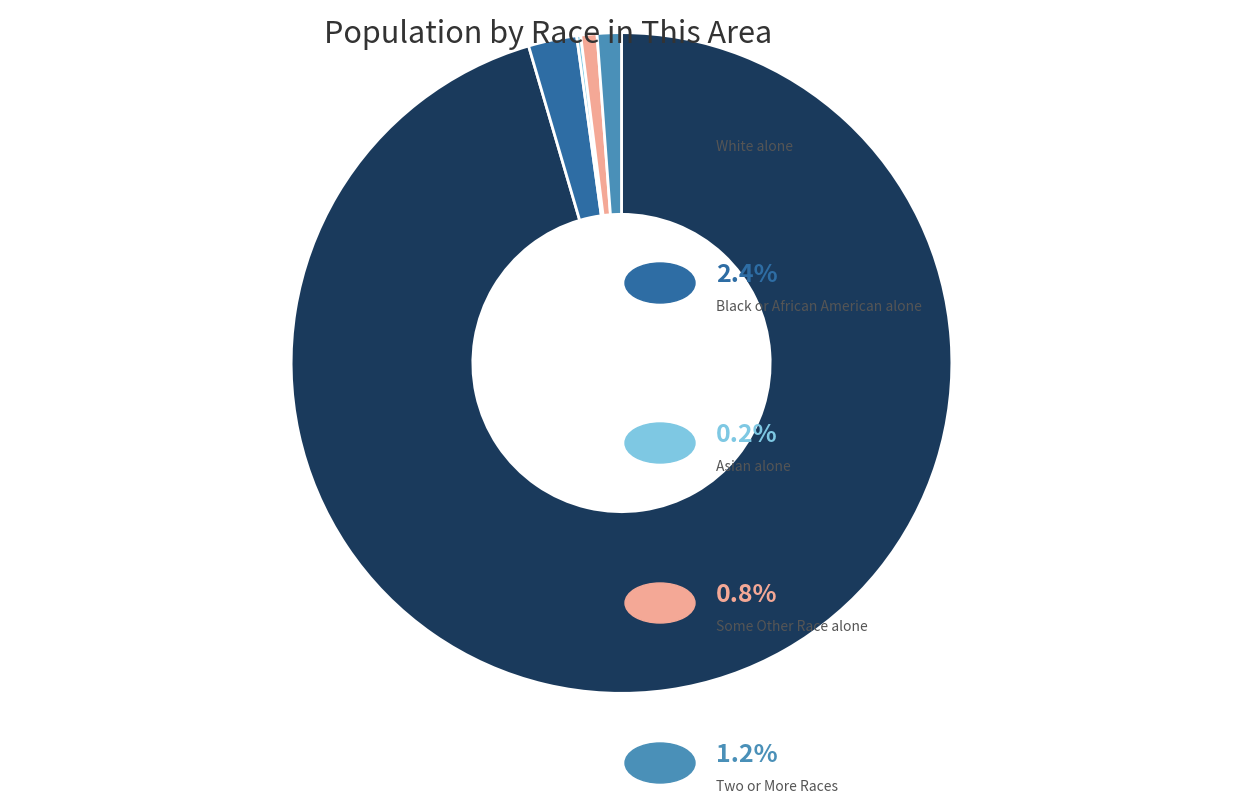

Is there a majority slice in this chart?

Yes